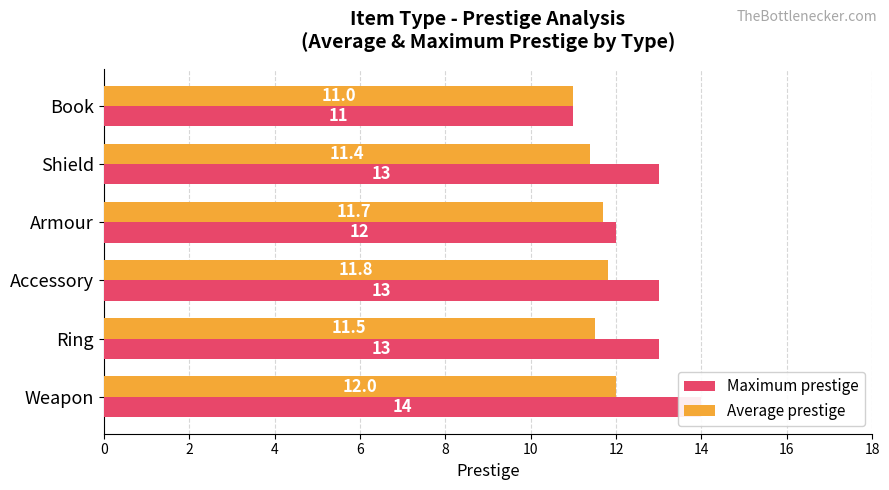

At how many categories does at least one series exceed 11?

5